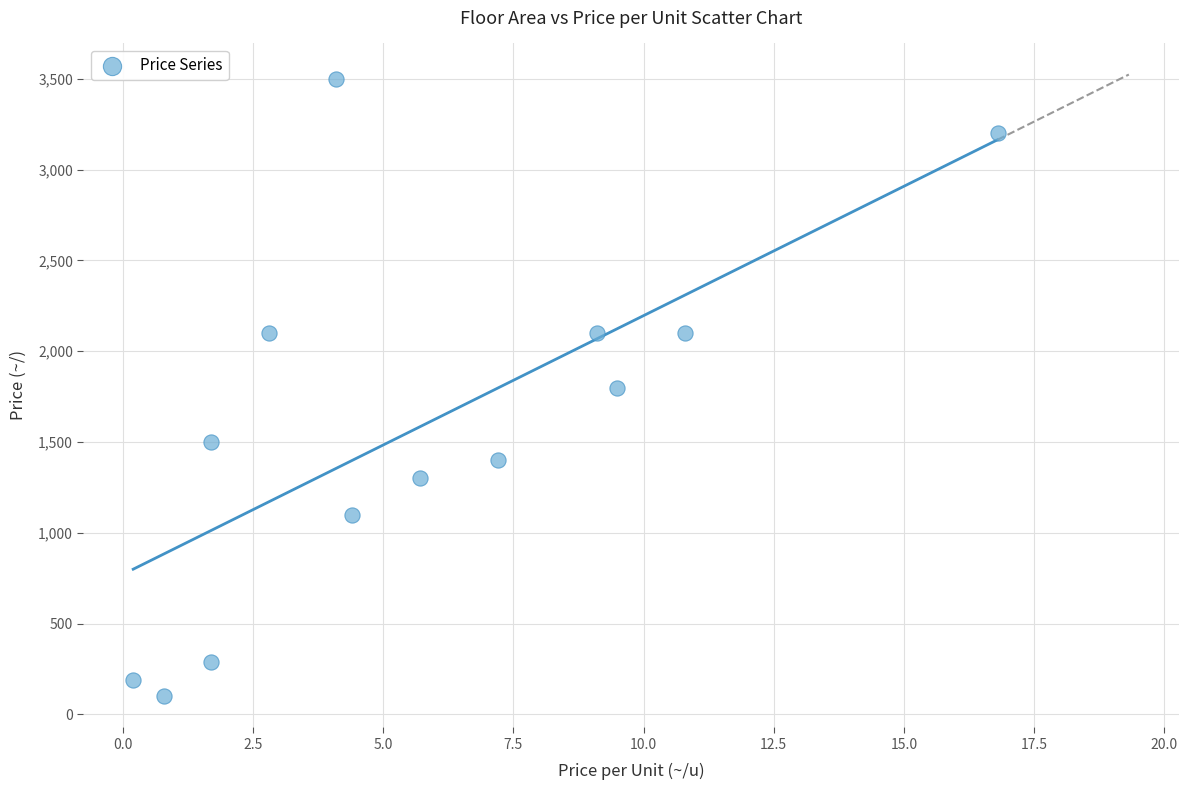

What is the range of Y values (max minus min)?

3400